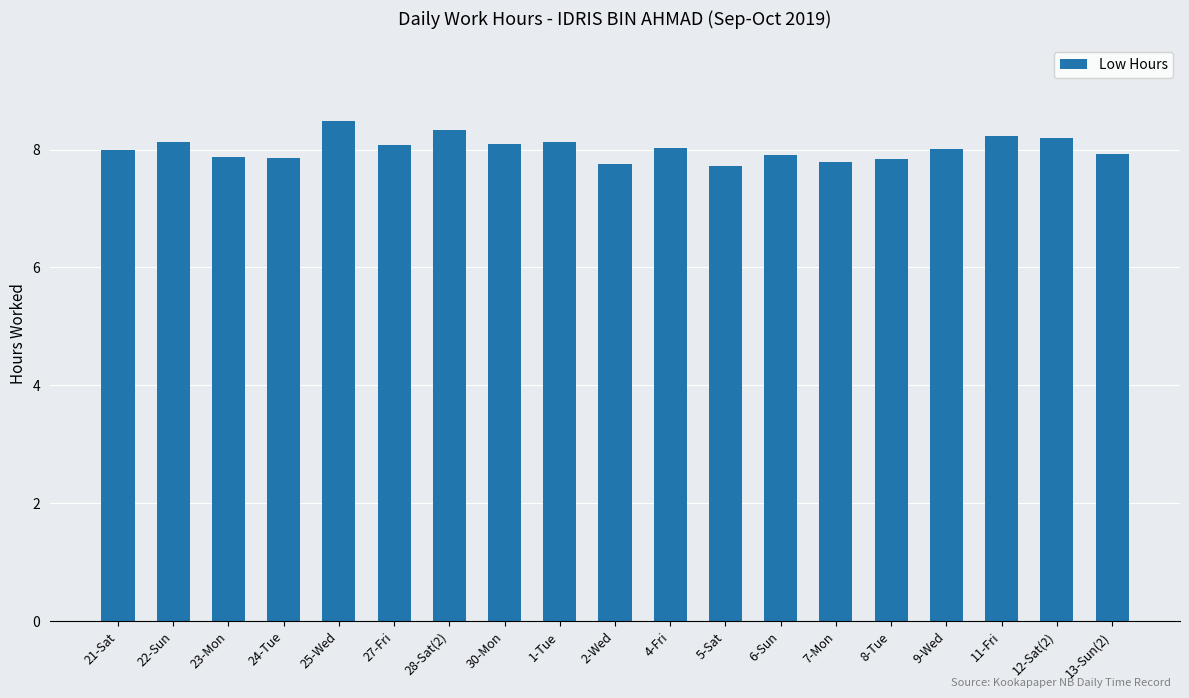

What is the difference between the maximum and second lowest values?

0.7